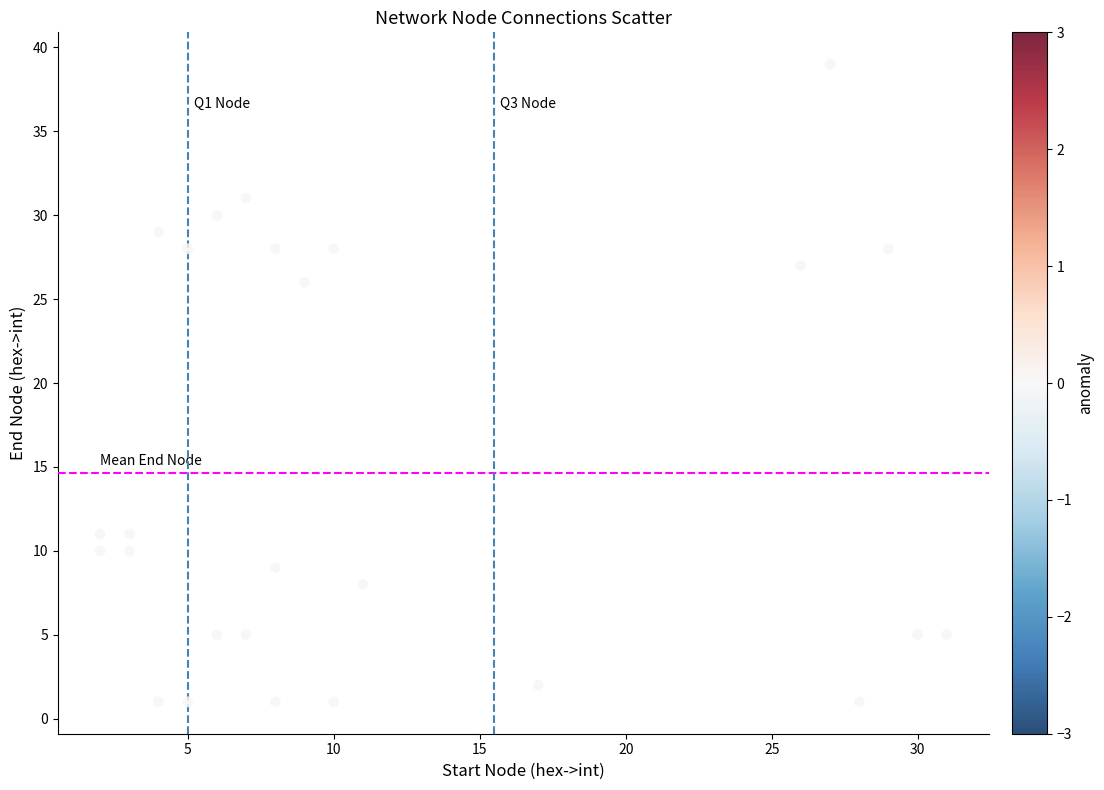

What is the range of Y values (max minus min)?

38